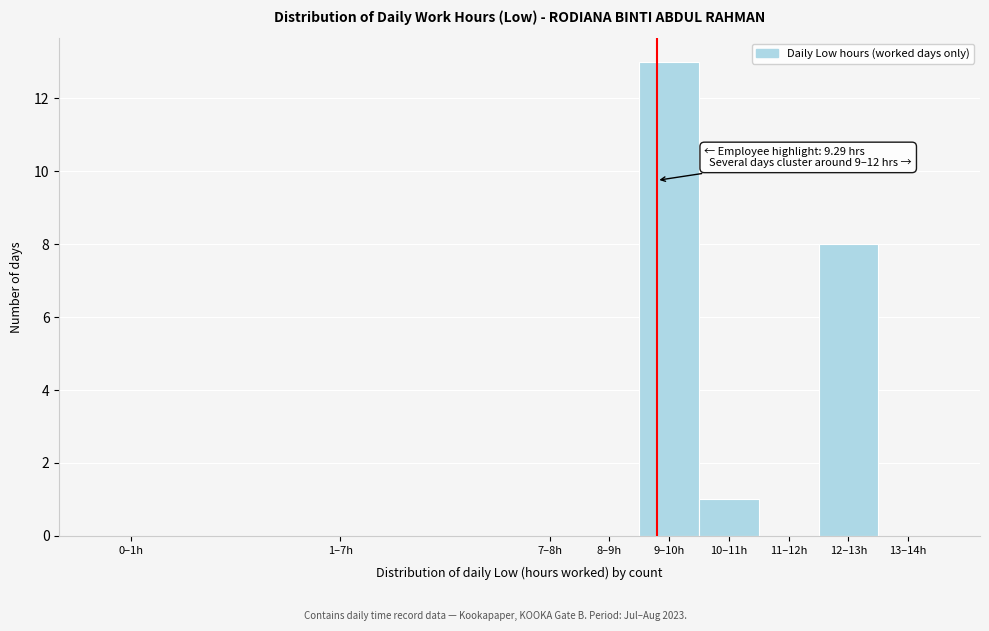

Reading right to left, list all the values displayed in this chart.

13–14h=0	12–13h=8	11–12h=0	10–11h=1	9–10h=13	8–9h=0	7–8h=0	1–7h=0	0–1h=0